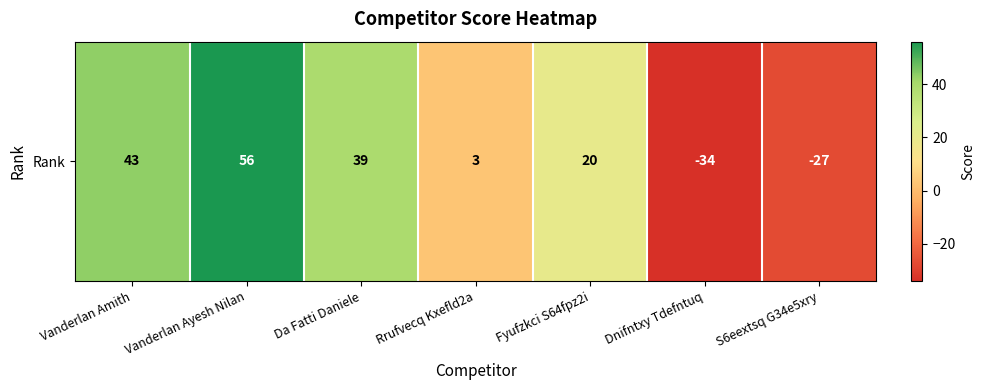

What is the difference between the maximum and minimum values?

90